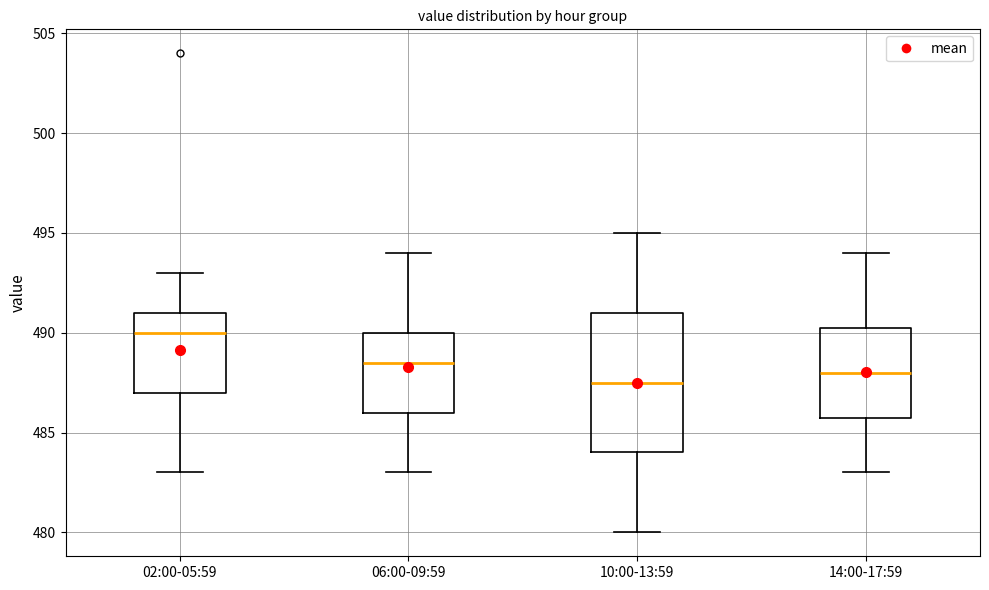

Reading left to right, transcribe this box plot: for each box, give where its median line is, the range the box spans, and where its two whiskers end, as read against the y-axis. The values are not printed on the chart, so give them approximately, as read against the axis.

02:00-05:59: median 490.0, box 487.0 to 491.0, whiskers 483.0 to 493.0
06:00-09:59: median 488.5, box 486.0 to 490.0, whiskers 483.0 to 494.0
10:00-13:59: median 487.5, box 484.0 to 491.0, whiskers 480.0 to 495.0
14:00-17:59: median 488.0, box 486.0 to 490.5, whiskers 483.0 to 494.0